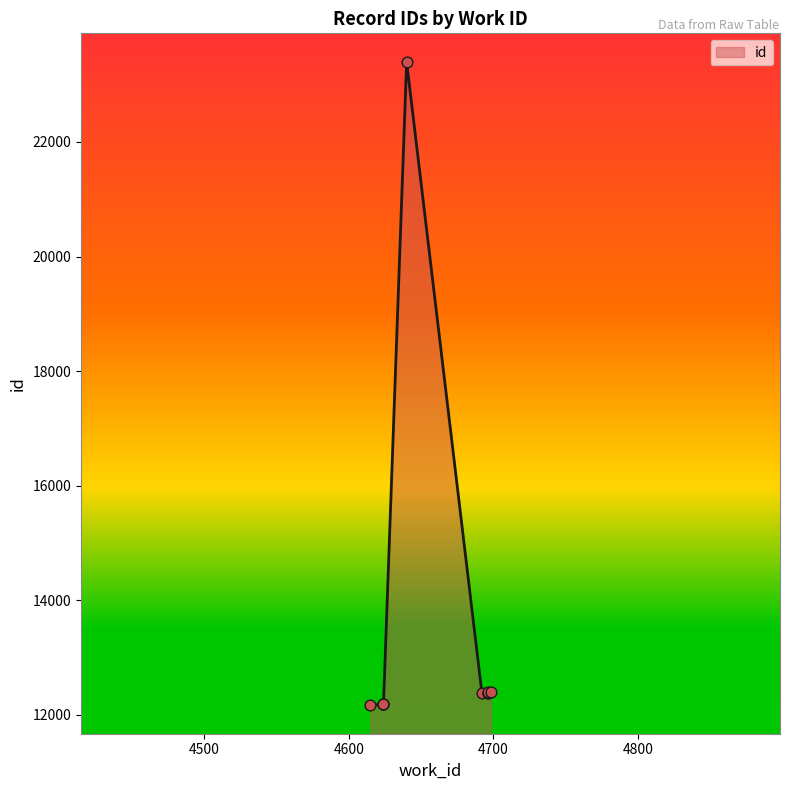

Between 4692 and 4698, which is larger?

4698